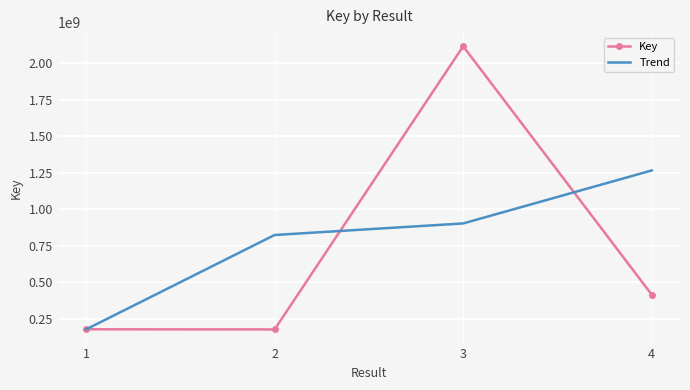

Rank the series by their average value, from lowest to highest.

Key, Trend